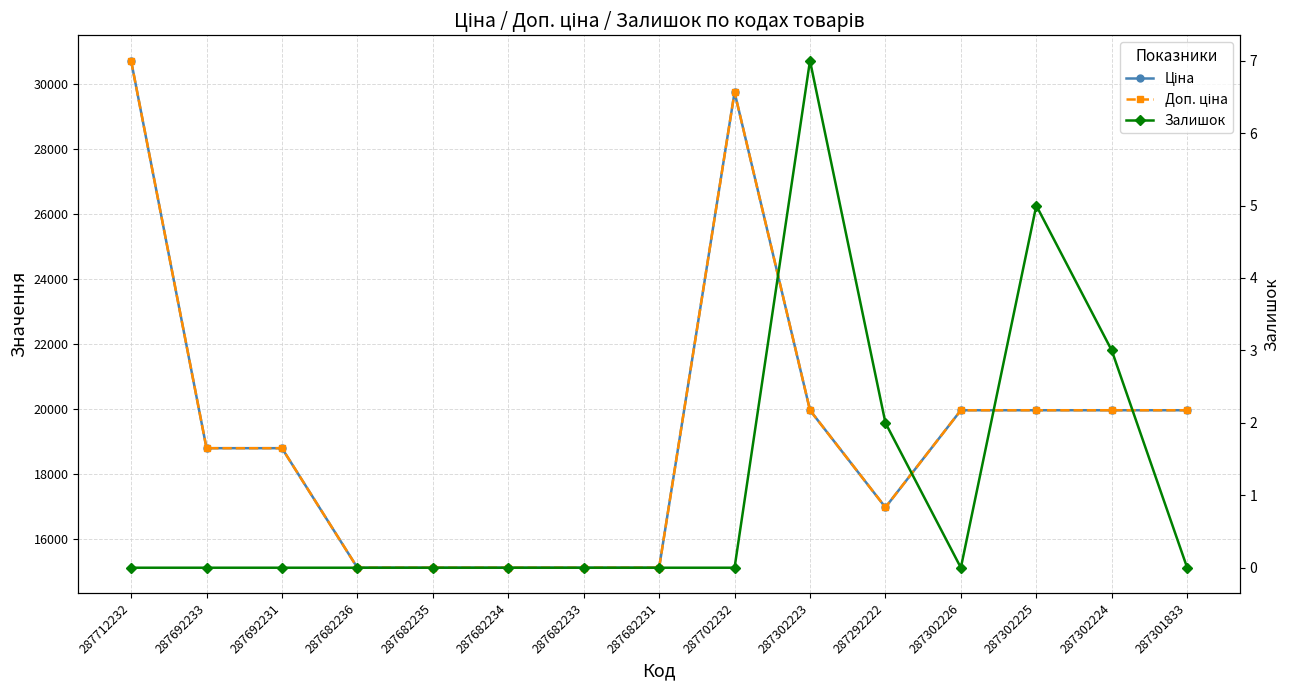

What are all the series names shown in the legend?

Ціна, Доп. ціна, Залишок